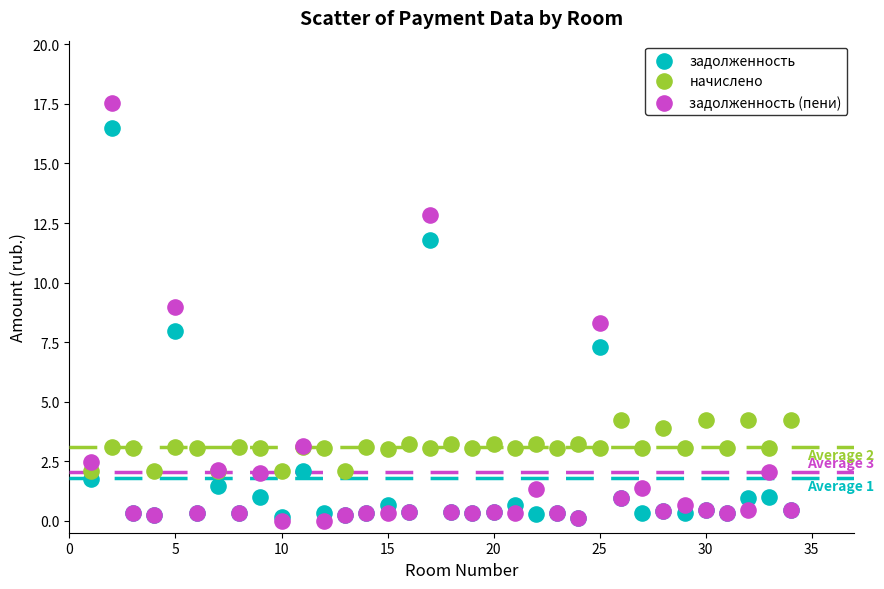

What are all the series names shown in the legend?

задолженность, начислено, задолженность (пени)